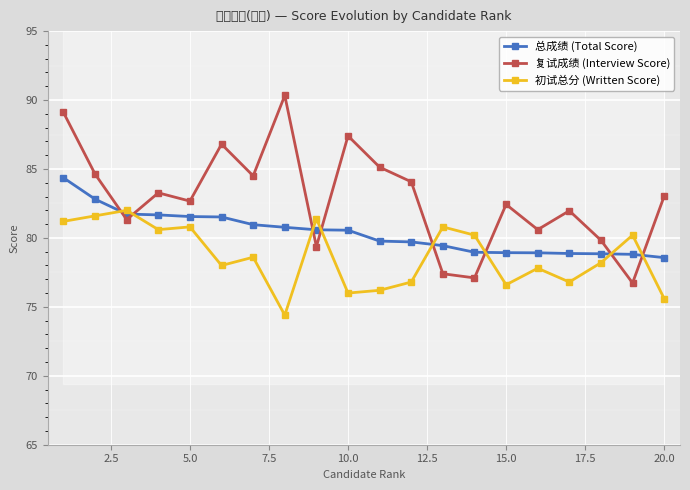

True or false: 初试总分 (Written Score) has a value of 76.6 at 15.0.

True